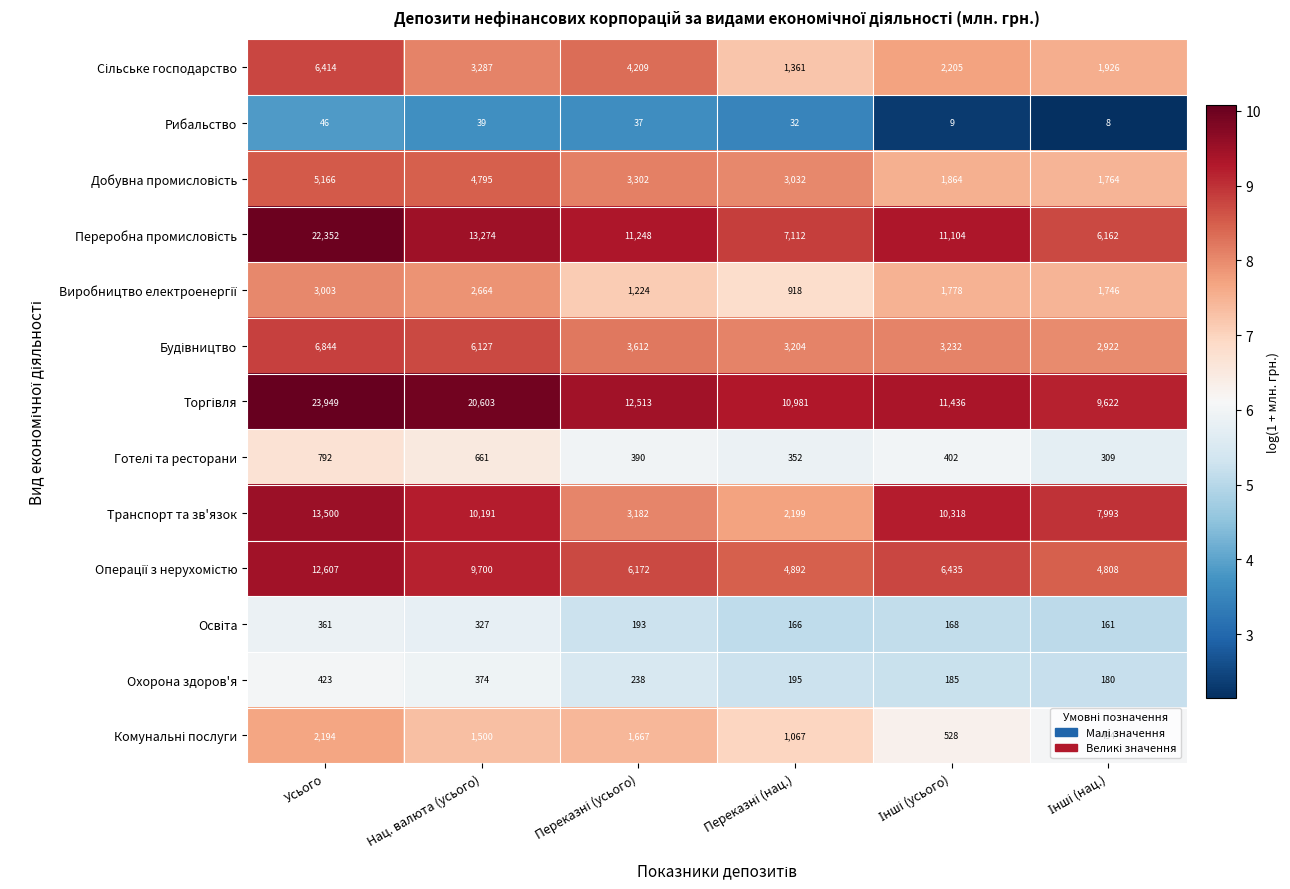

At which category does the chart reach its peak across all series?

Усього